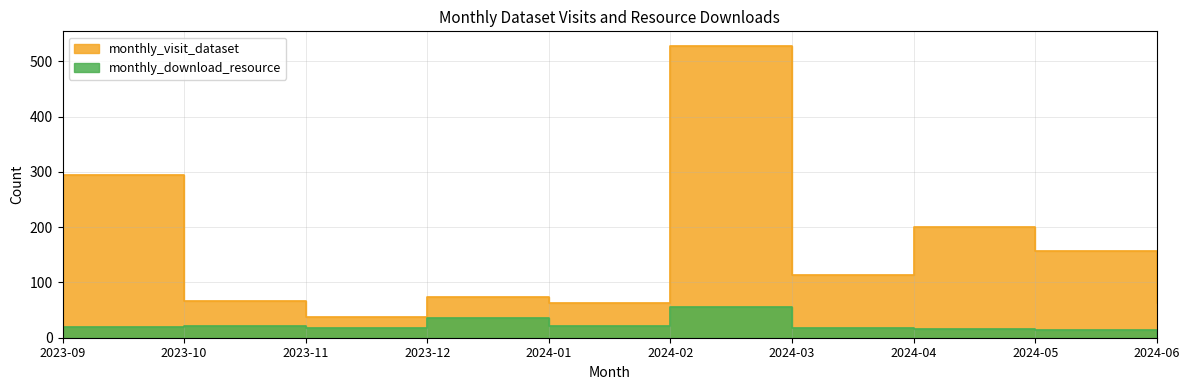

How many values in the monthly_visit_dataset series are below 113?

5